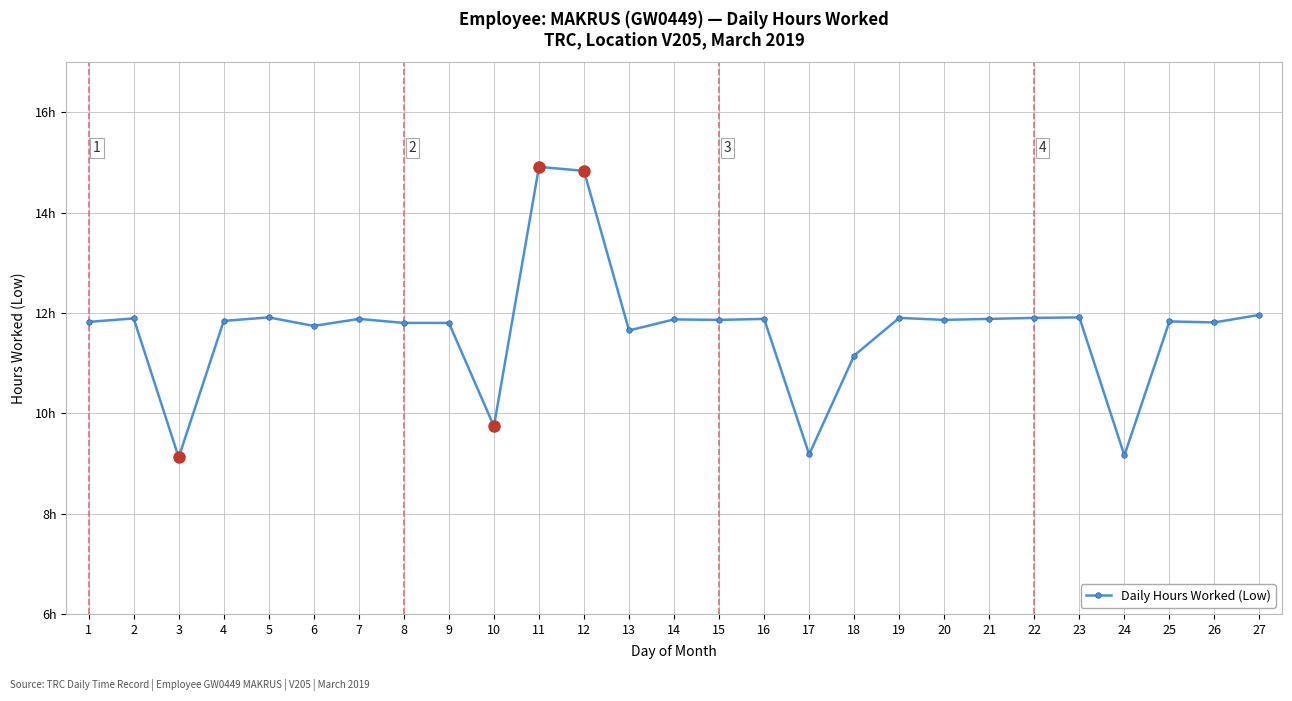

What is the sum of the values at 26 and 18?

23.0